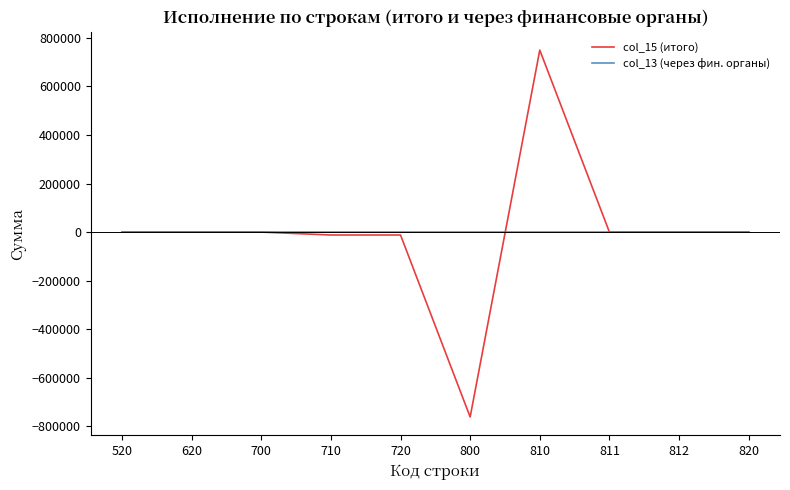

True or false: col_15 (итого) and col_13 (через фин. органы) intersect in this chart.

True